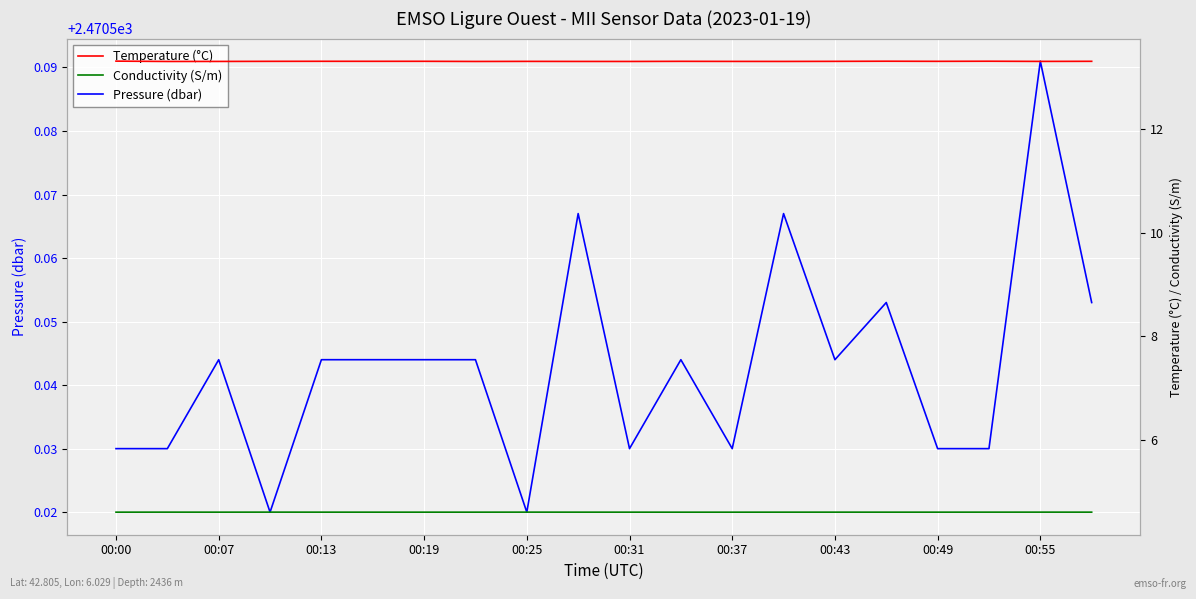

Reading left to right, extract all data points from this chart.

Pressure (dbar): 2470.5	2470.5	2470.5	2470.5	2470.5	2470.5	2470.5	2470.5	2470.5	2470.6	2470.5	2470.5	2470.5	2470.6	2470.5	2470.6	2470.5	2470.5	2470.6	2470.6
Temperature (°C): 13.3	13.3	13.3	13.3	13.3	13.3	13.3	13.3	13.3	13.3	13.3	13.3	13.3	13.3	13.3	13.3	13.3	13.3	13.3	13.3
Conductivity (S/m): 4.6	4.6	4.6	4.6	4.6	4.6	4.6	4.6	4.6	4.6	4.6	4.6	4.6	4.6	4.6	4.6	4.6	4.6	4.6	4.6